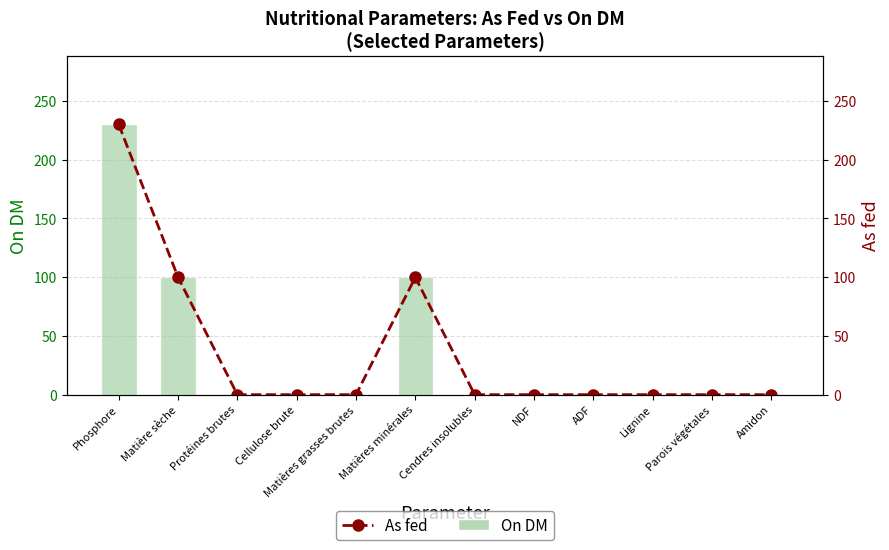

Rank the series at Cellulose brute from highest to lowest value.

On DM, As fed